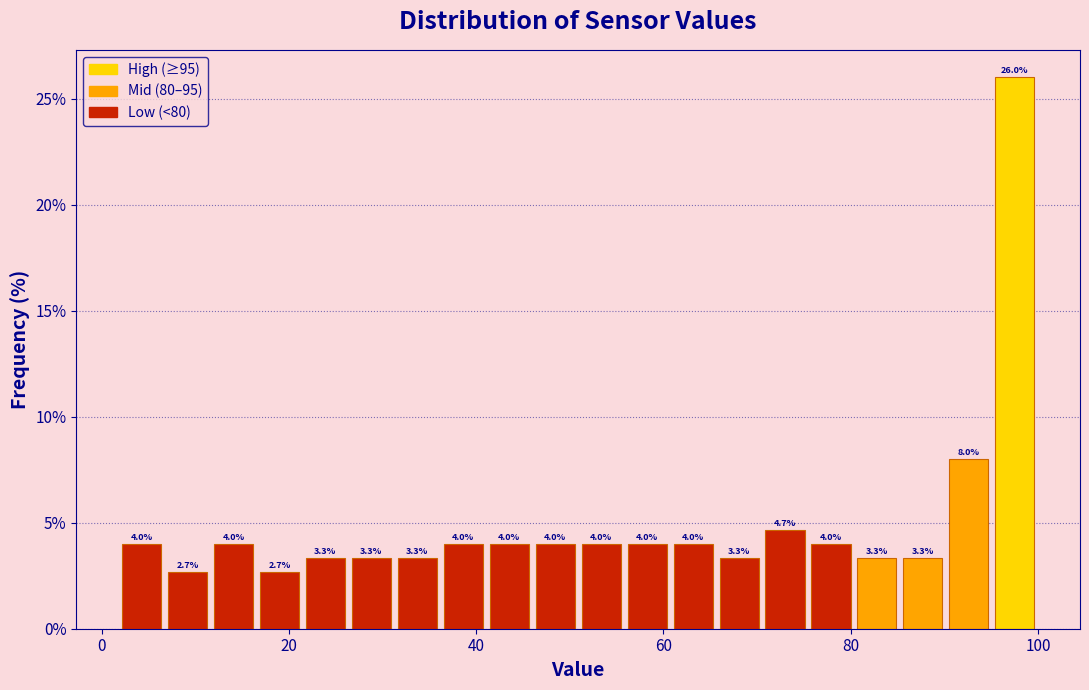

Read against the x-axis, roughly where is the centre of the tallest bar?

98